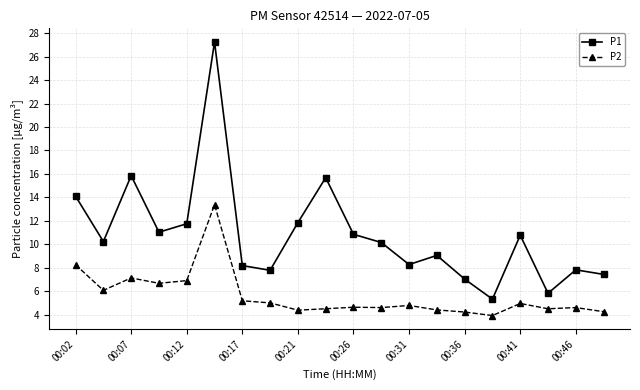

What is the value of the P2 point at the 9th from the left?

4.4